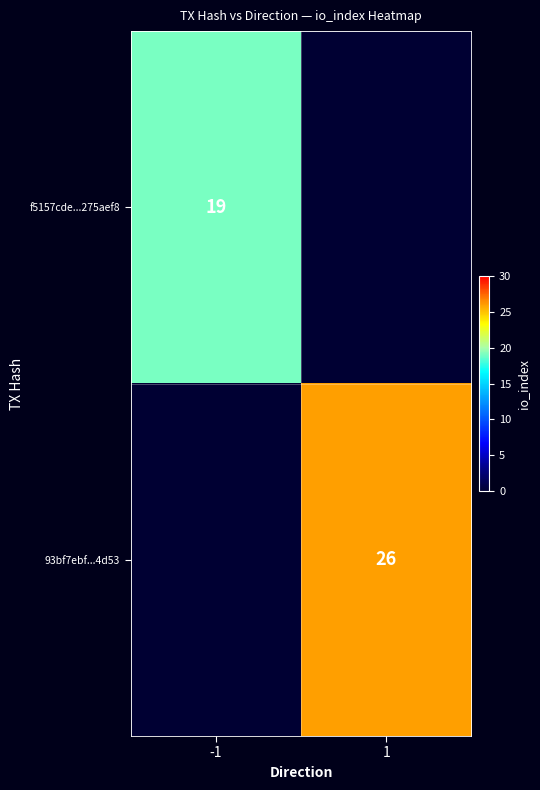

True or false: 93bf7ebf...4d53 has a value of 15 at 1.

False